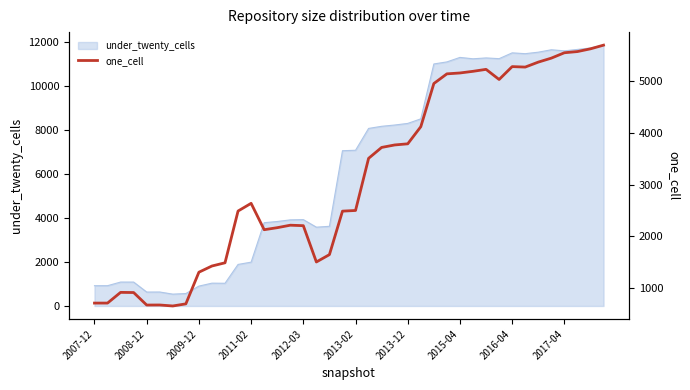

How many lines are shown in the chart?

1